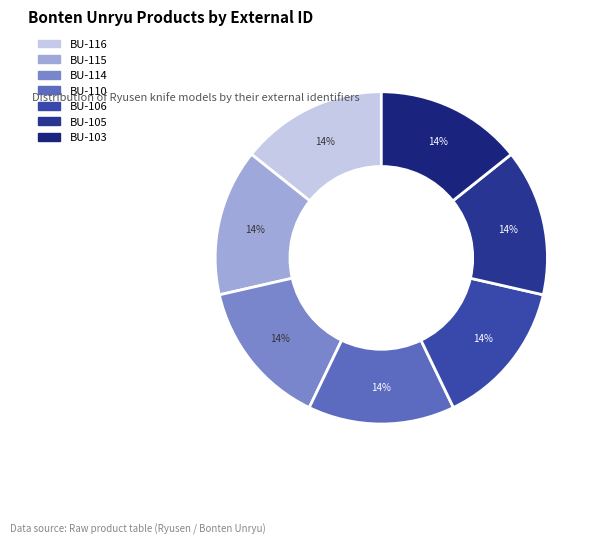

Count the number of slices in the pie.

7